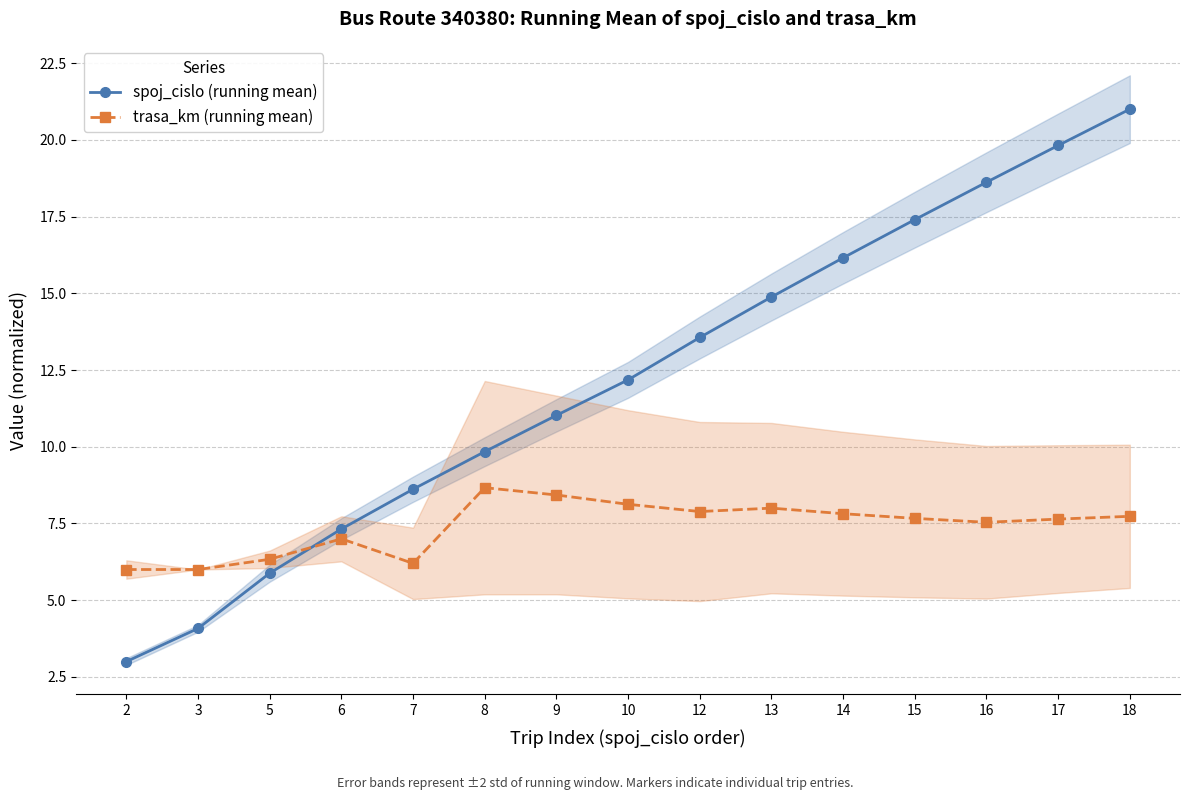

What is the sum of all spoj_cislo (running mean) values?

183.4